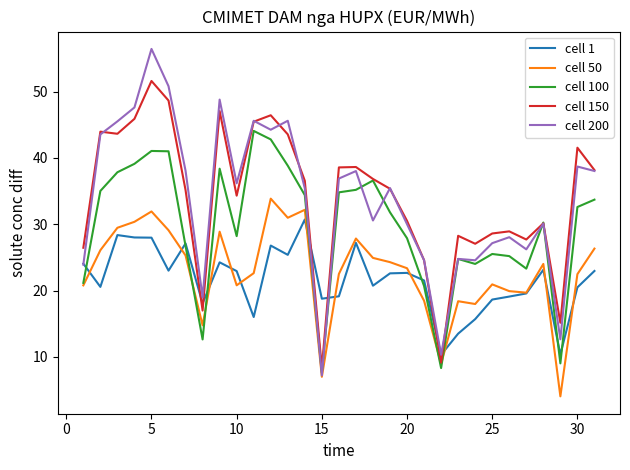

Rank the series by their maximum value, from lowest to highest.

cell 1, cell 50, cell 100, cell 150, cell 200